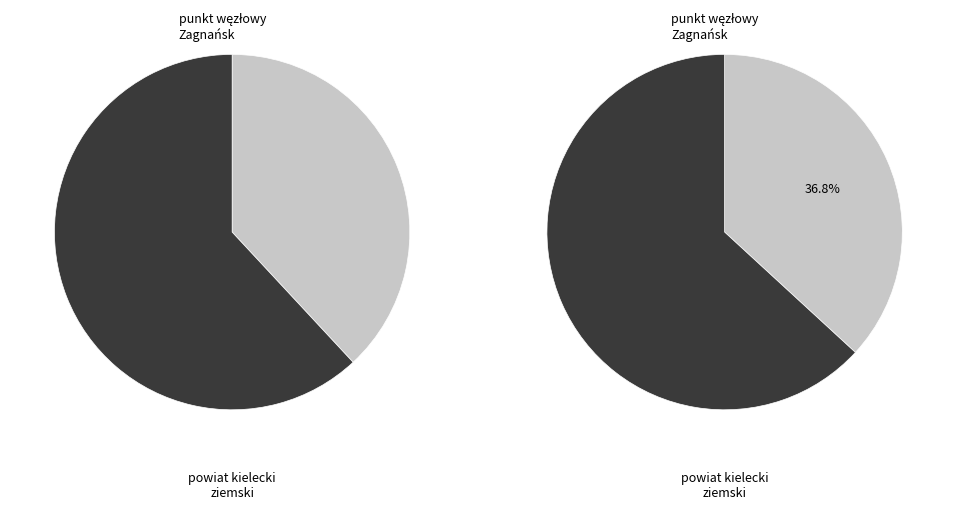

What is the ratio of the value at 28 to the value at 28?

1.0